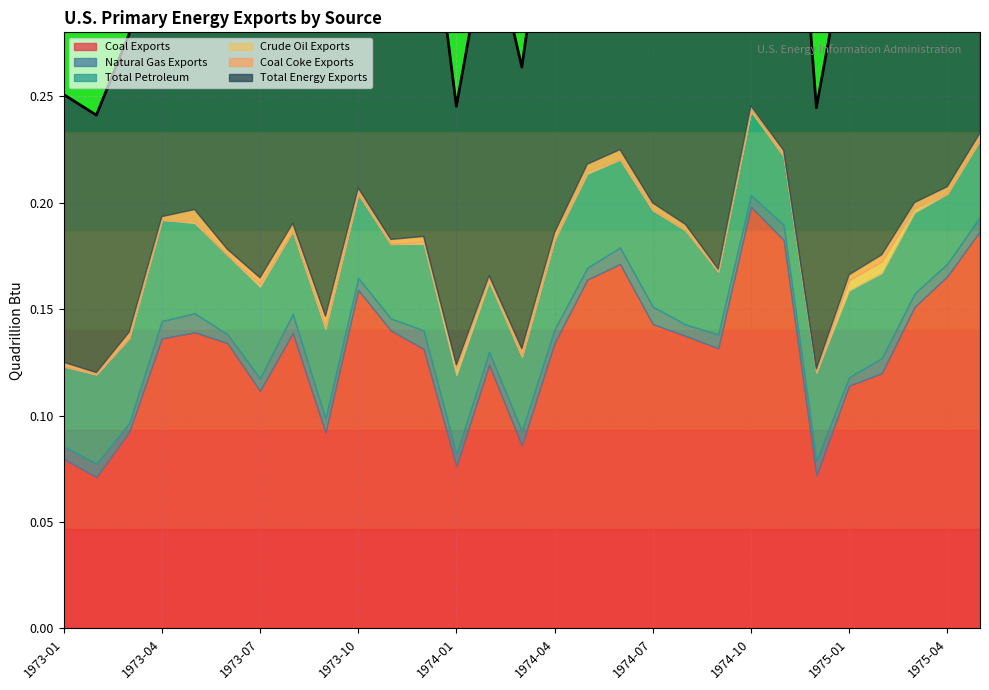

What are all the series names shown in the legend?

Coal Exports, Natural Gas Exports, Total Petroleum, Crude Oil Exports, Coal Coke Exports, Total Energy Exports